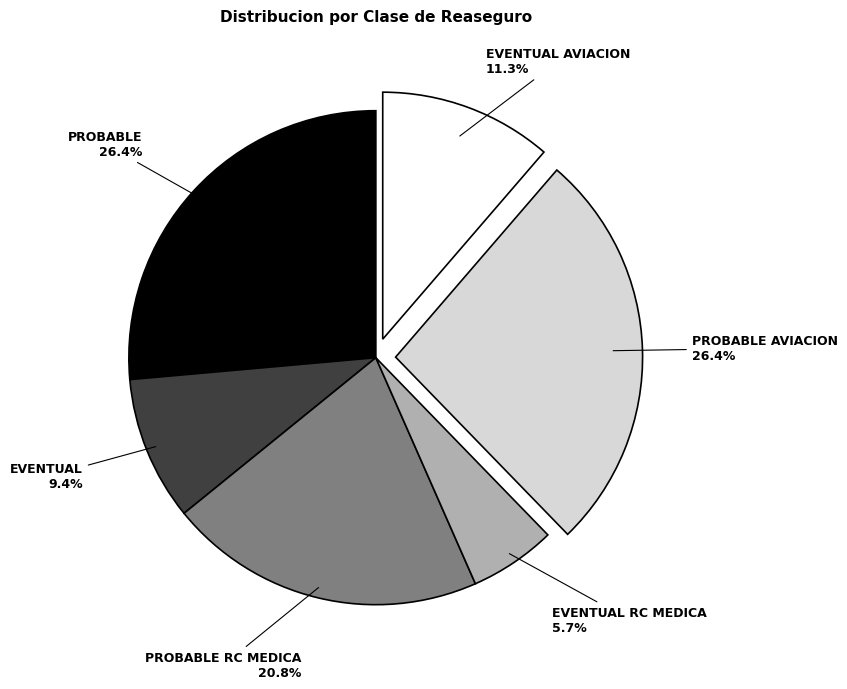

Which category has the smallest portion of the pie?

EVENTUAL RC MEDICA